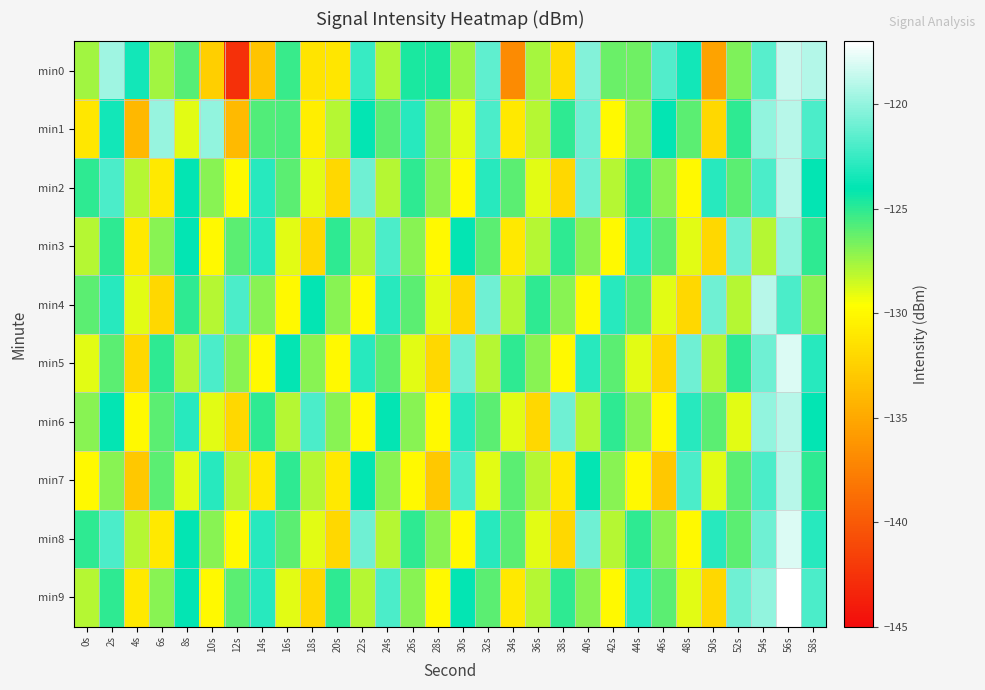

Which label corresponds to the largest value in the chart?

56s